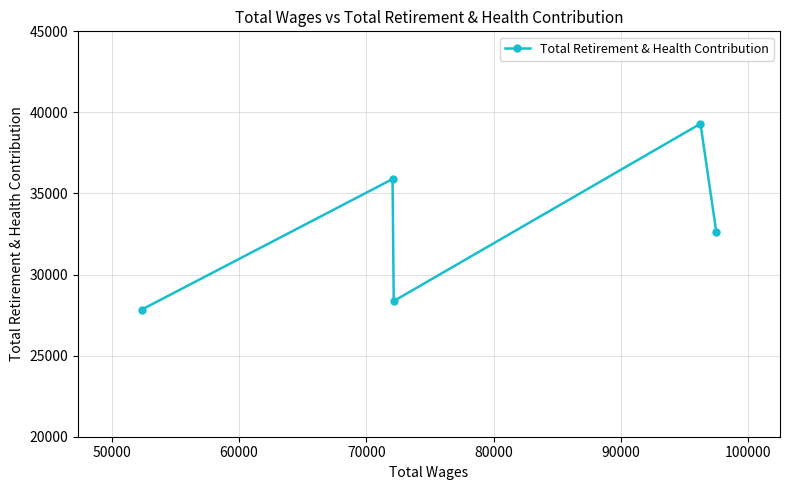

How many lines are shown in the chart?

1